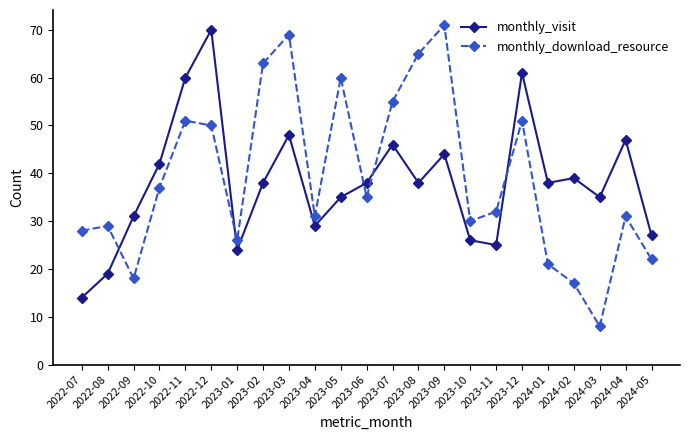

What is the average value of the monthly_download_resource series?

39